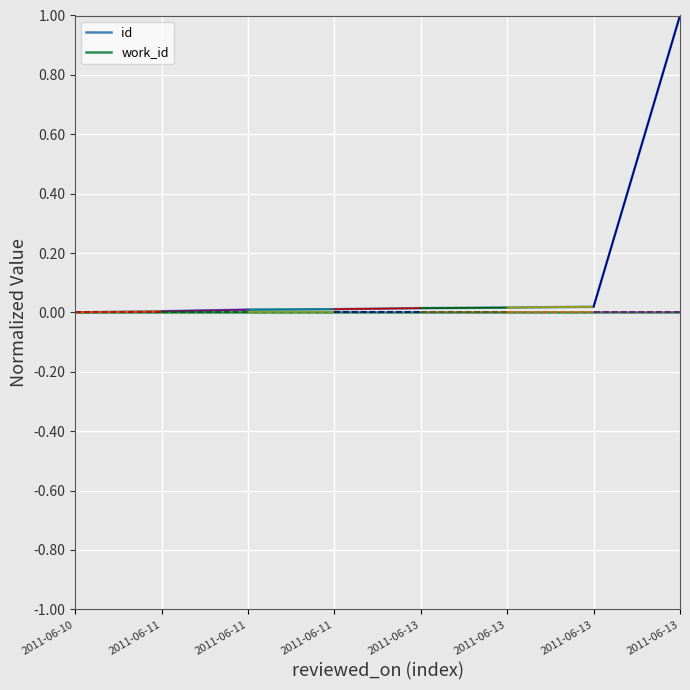

Which label corresponds to the largest value in the chart?

2011-06-13